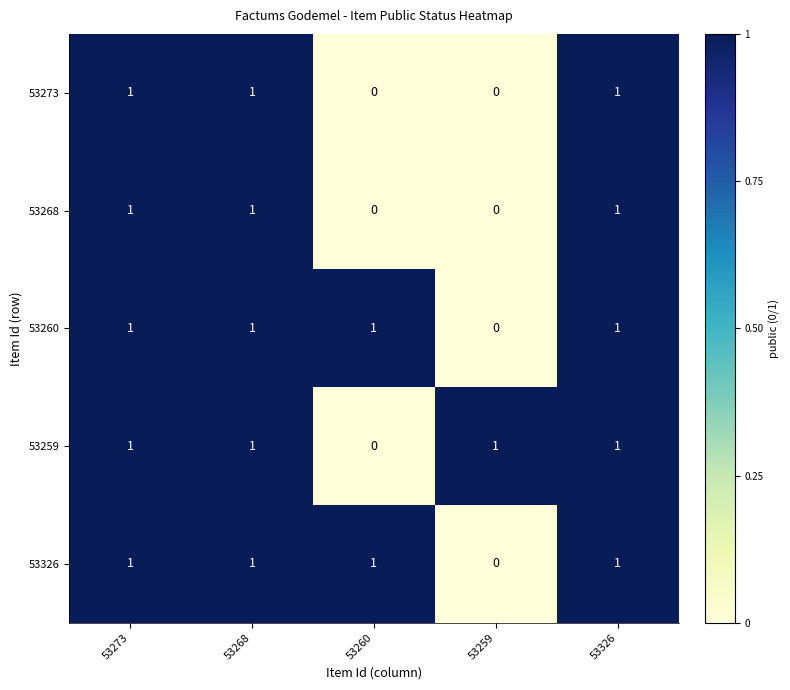

At which label does 53259 reach its minimum?

53260